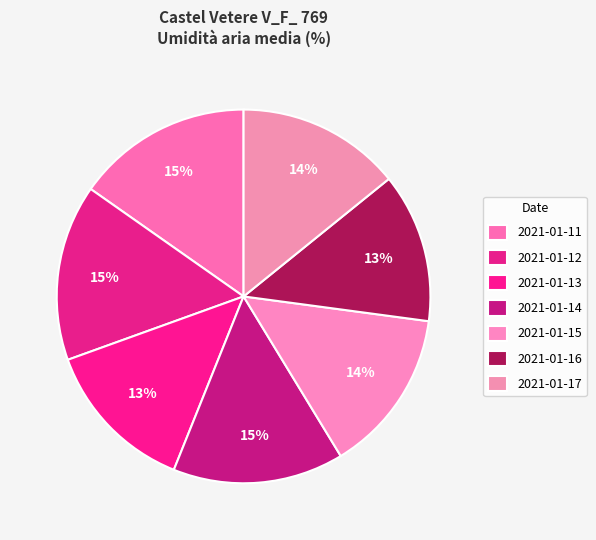

To the nearest percent, what is the difference between the largest and smallest slice percentages?

2%